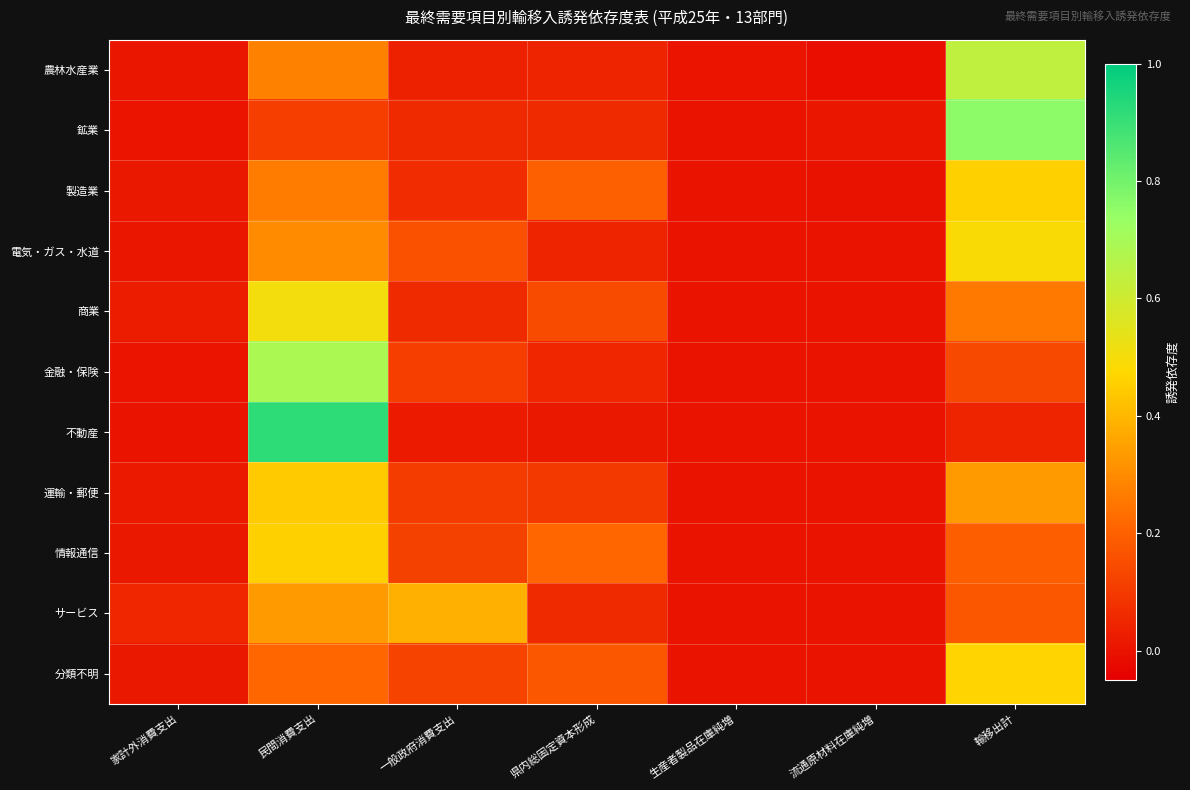

Which series has the largest total across all categories?

不動産